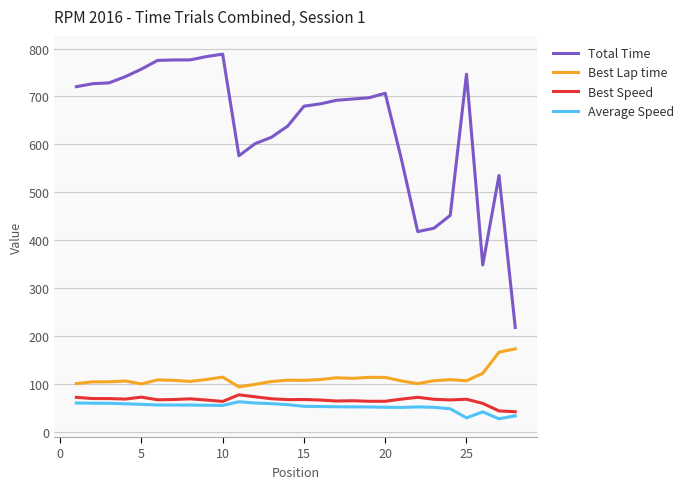

What is the maximum value for Average Speed?

62.5